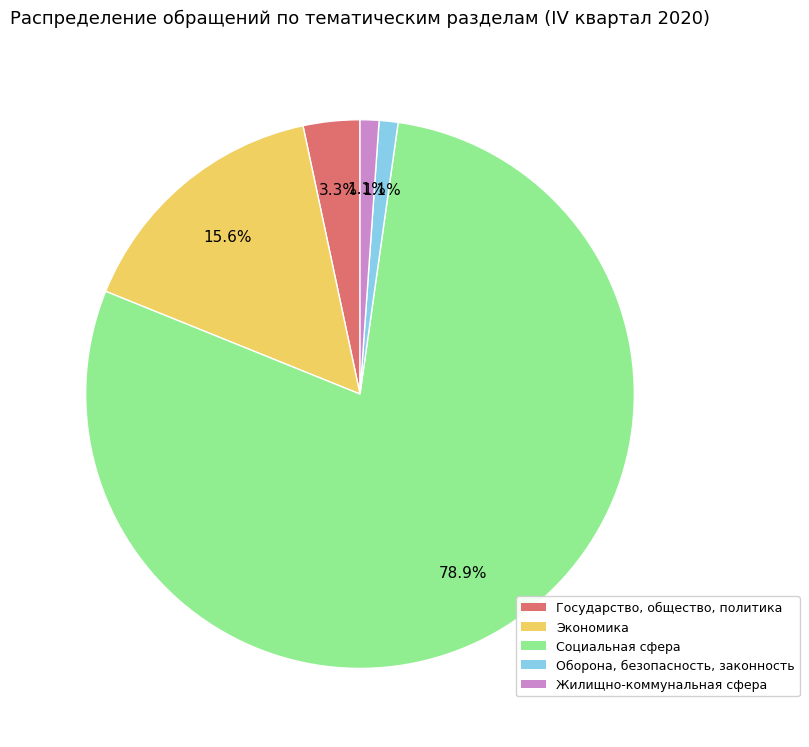

What percentage is the Социальная сфера slice, to the nearest percent?

79%